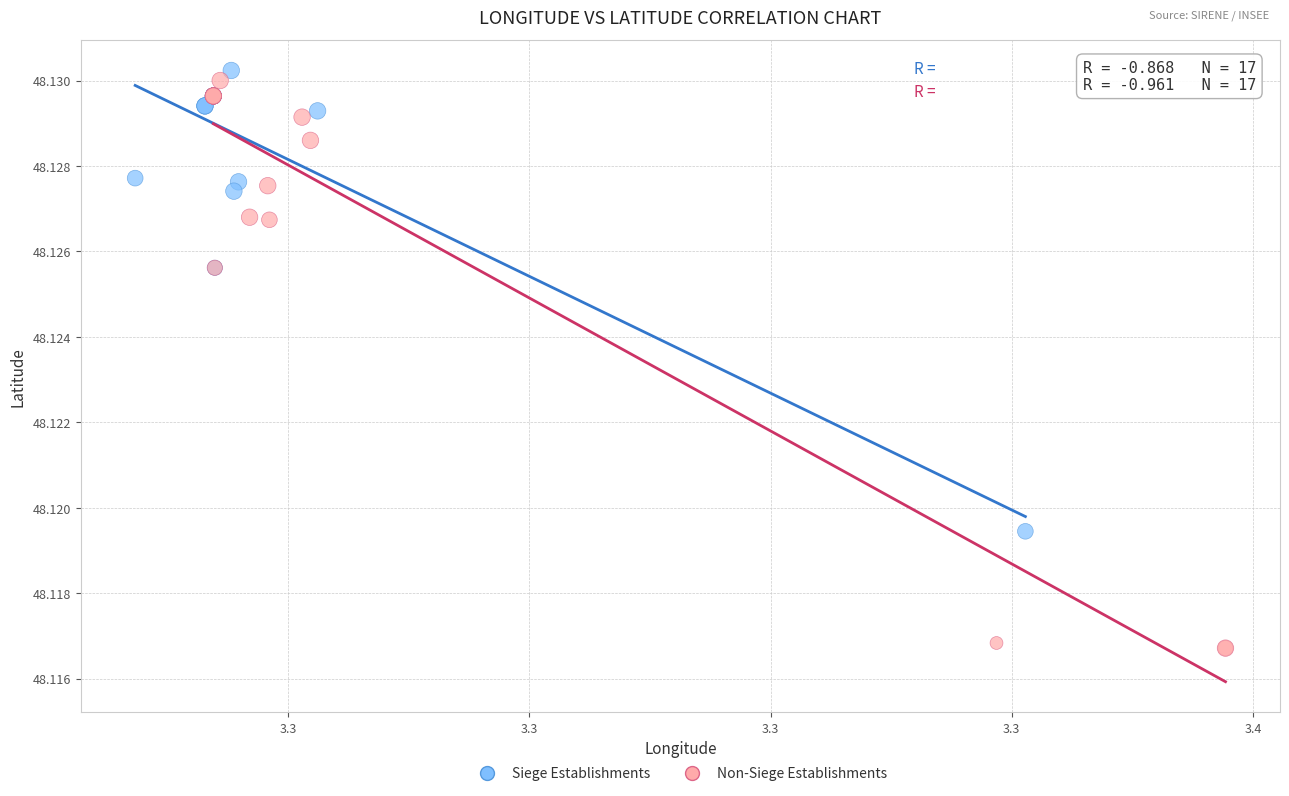

Which series reaches the minimum Y coordinate?

Non-Siege Establishments